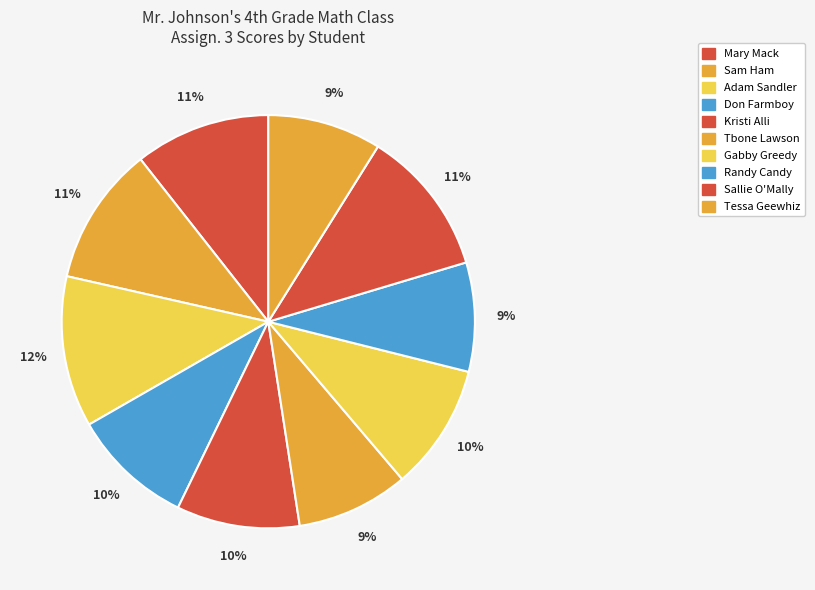

How much of the chart is everything except Don Farmboy?

90.5%